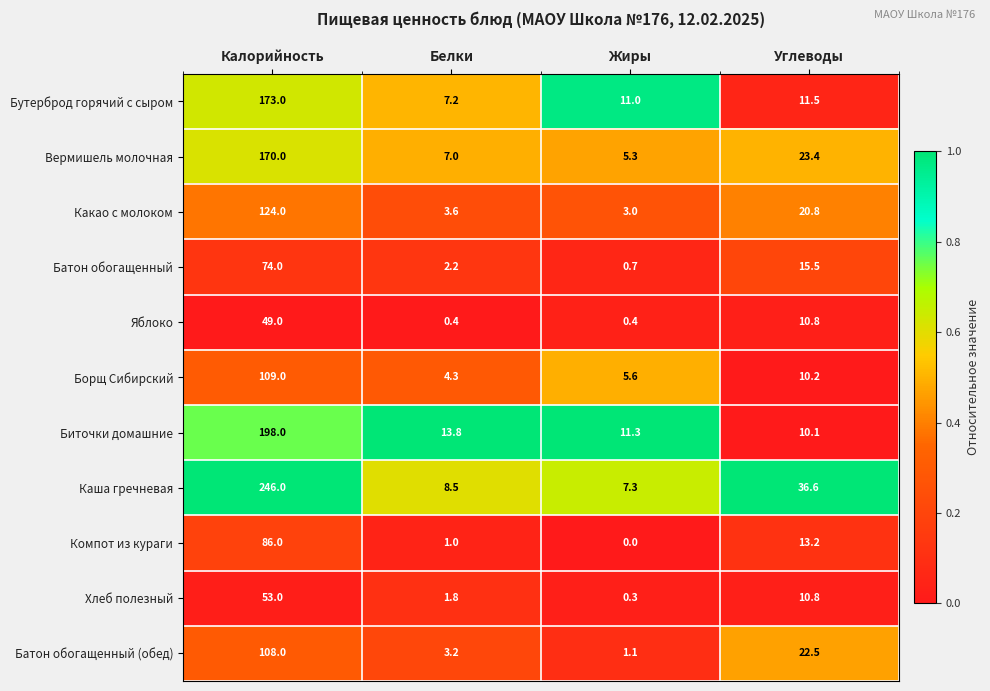

What is the difference between the highest and lowest values at Белки?

13.4